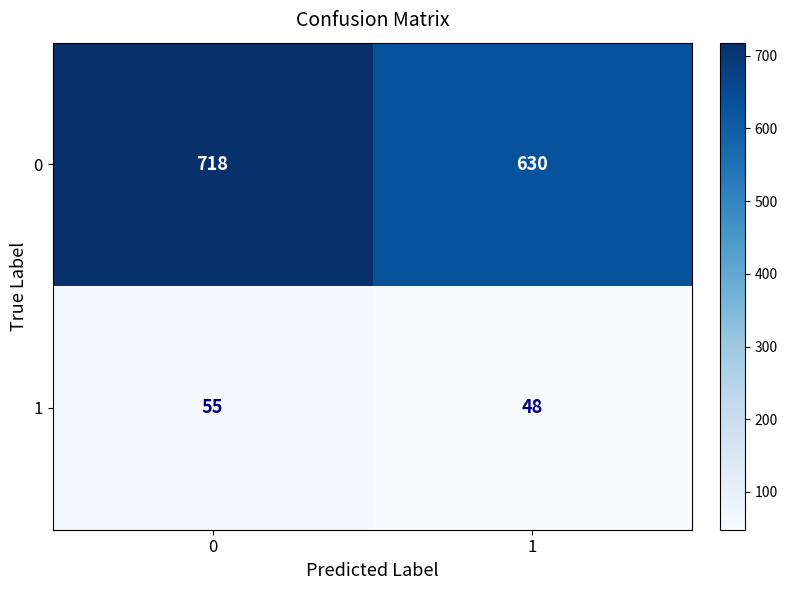

The value of 0 at 0 is 718. True or false?

True